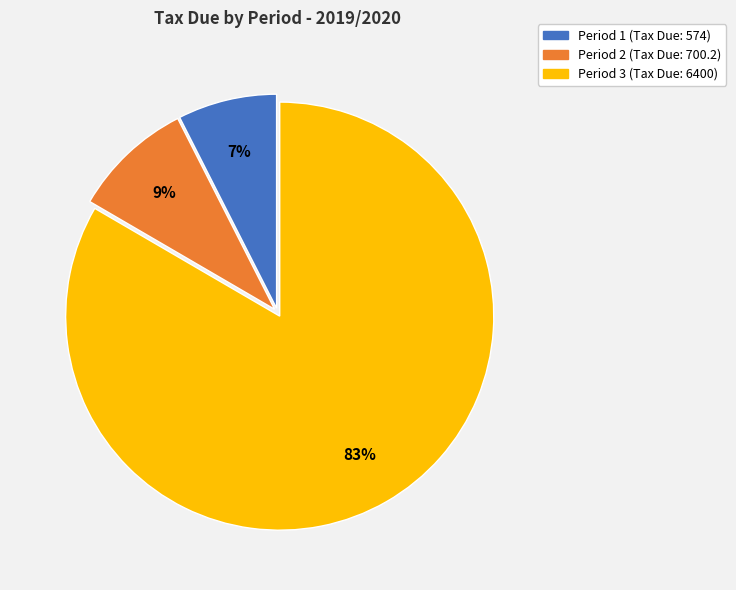

Is it true that Period 3 (Tax Due: 6400) is 74% of the pie?

False